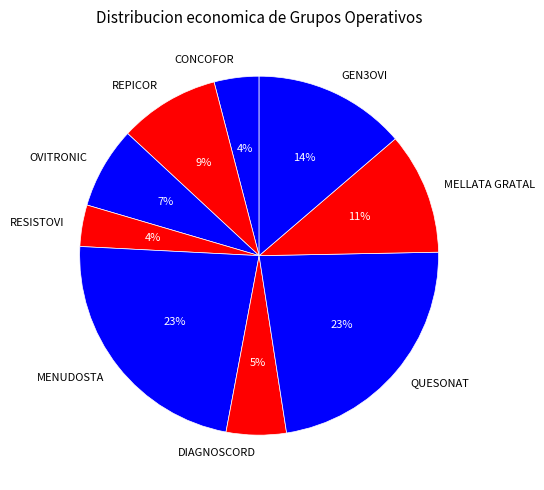

What percentage is the GEN3OVI slice, to the nearest percent?

14%